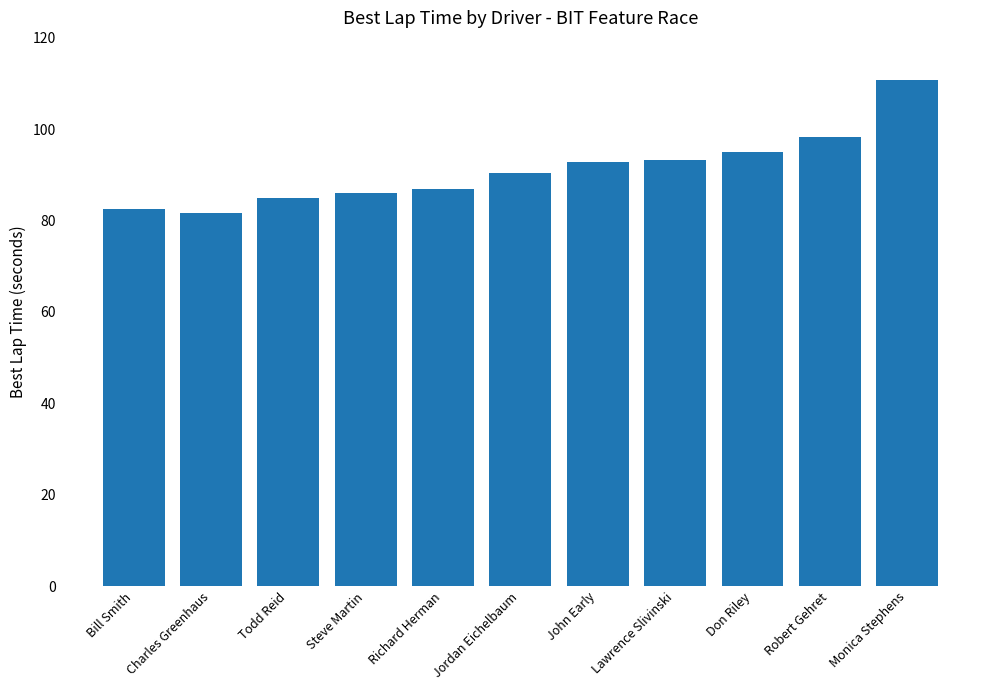

What is the greatest value displayed?

110.9